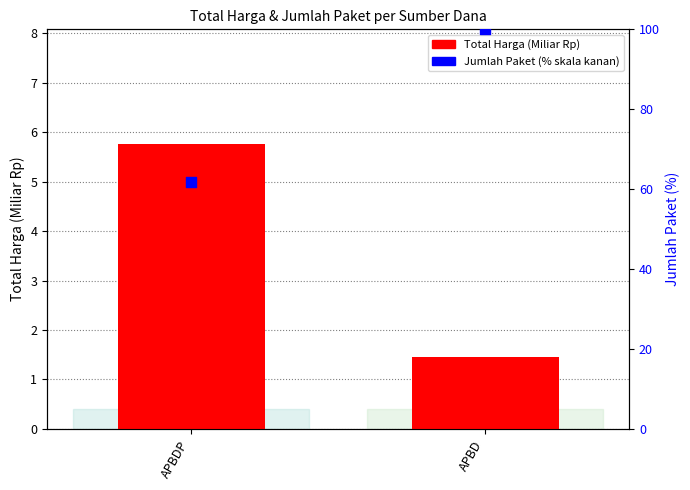

Which series reaches the maximum Y coordinate?

% paket (skala kanan)